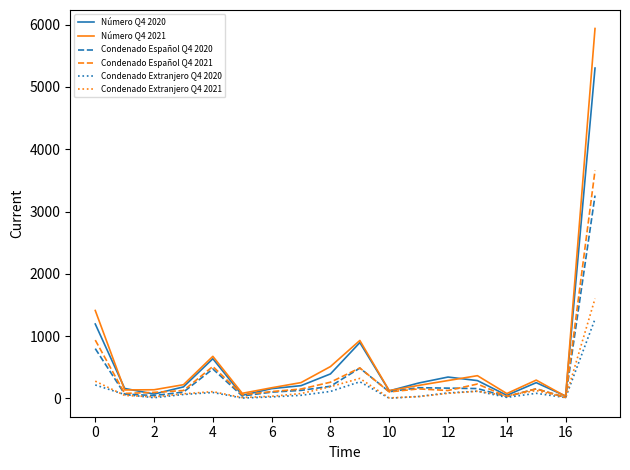

Count the number of categories in the chart.

18